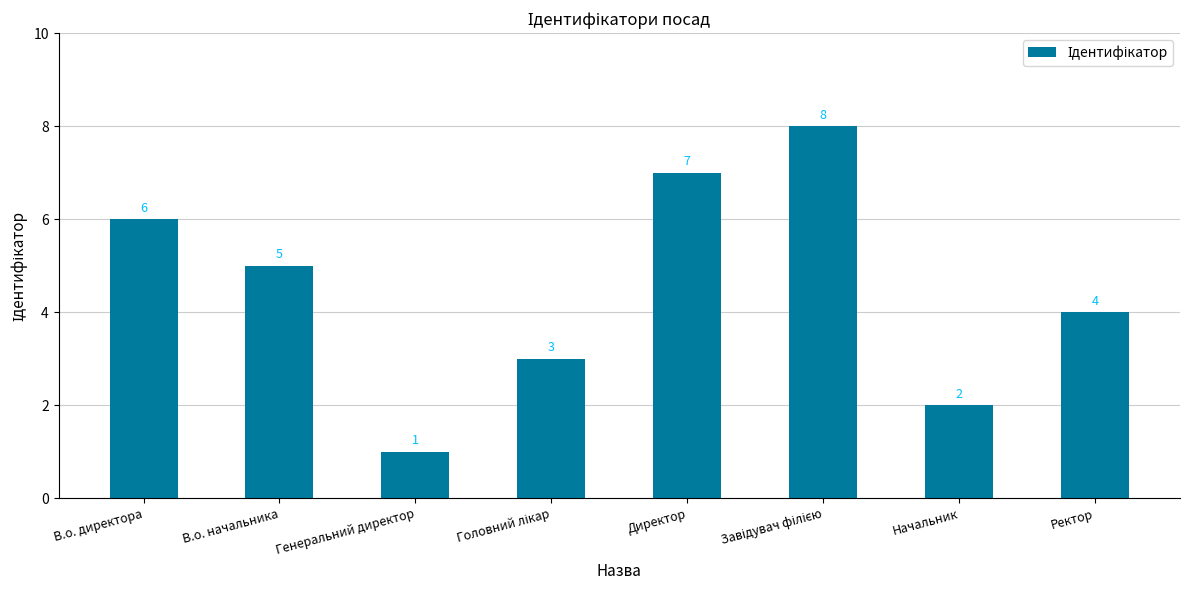

Count the values in the range 3 to 7.

5